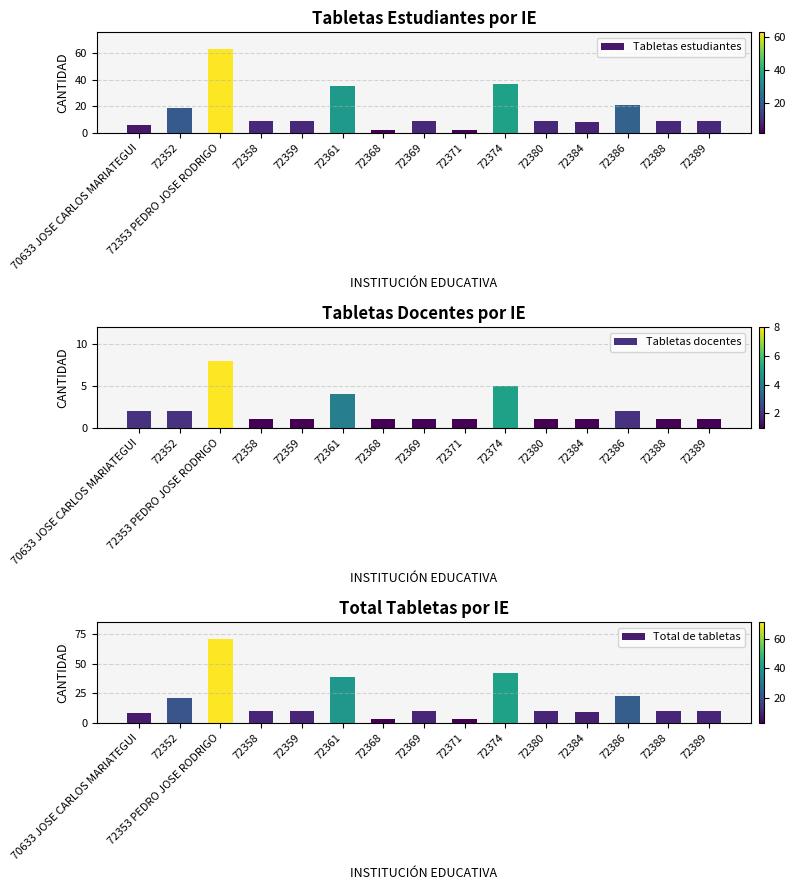

Is it true that Total de tabletas equals 3 at 70633 JOSE CARLOS MARIATEGUI?

False